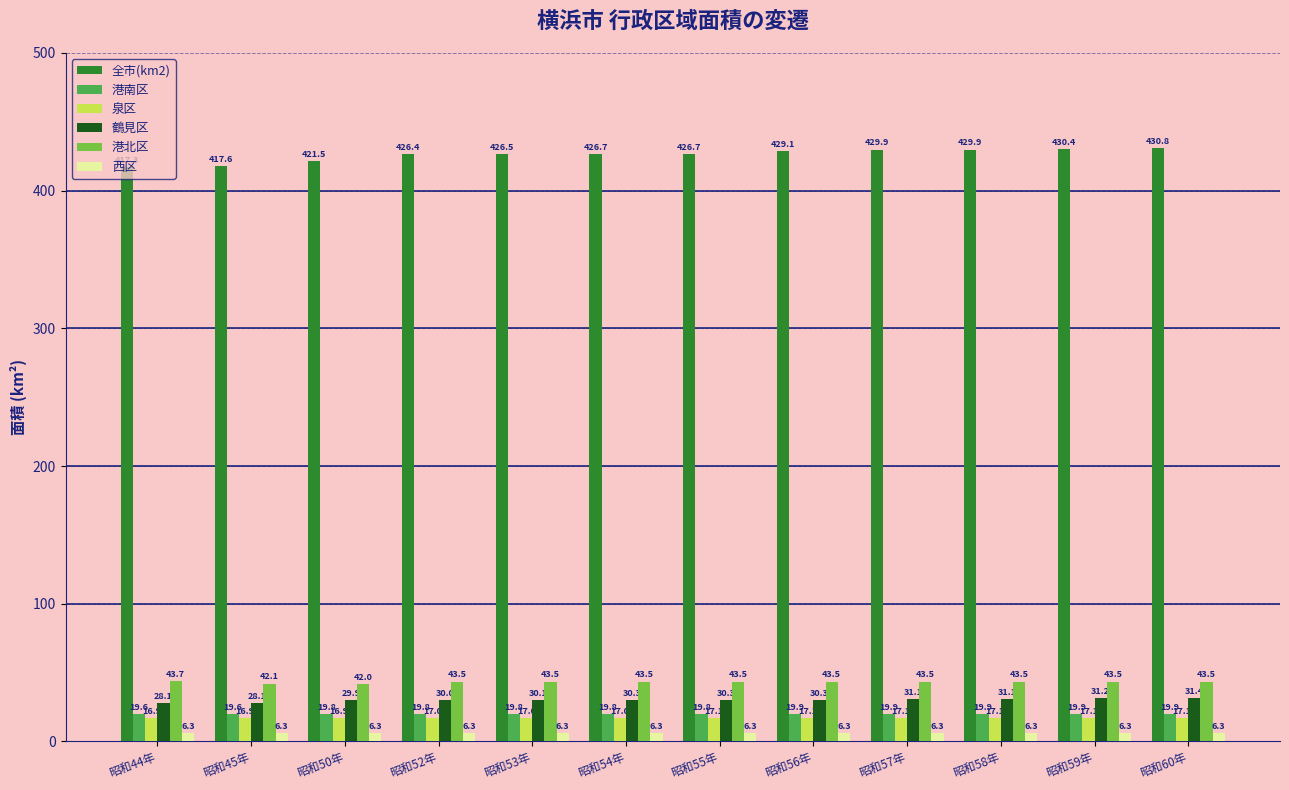

What is the difference between the highest and lowest values at 昭和52年?

420.1